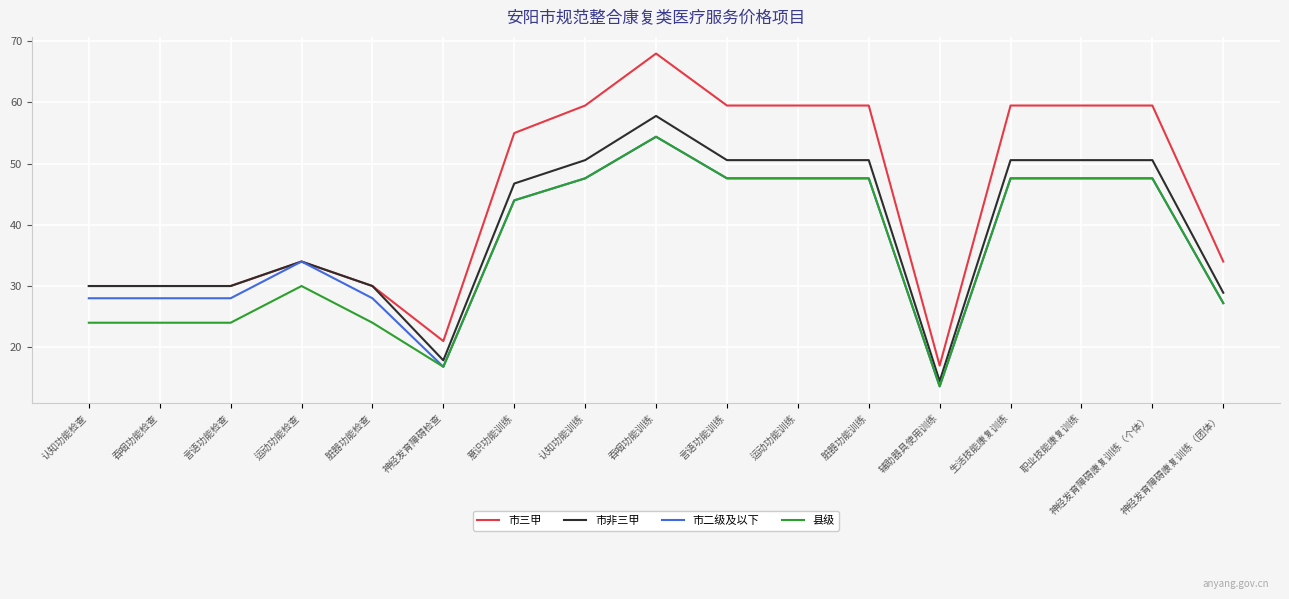

True or false: 市三甲 and 县级 intersect in this chart.

False